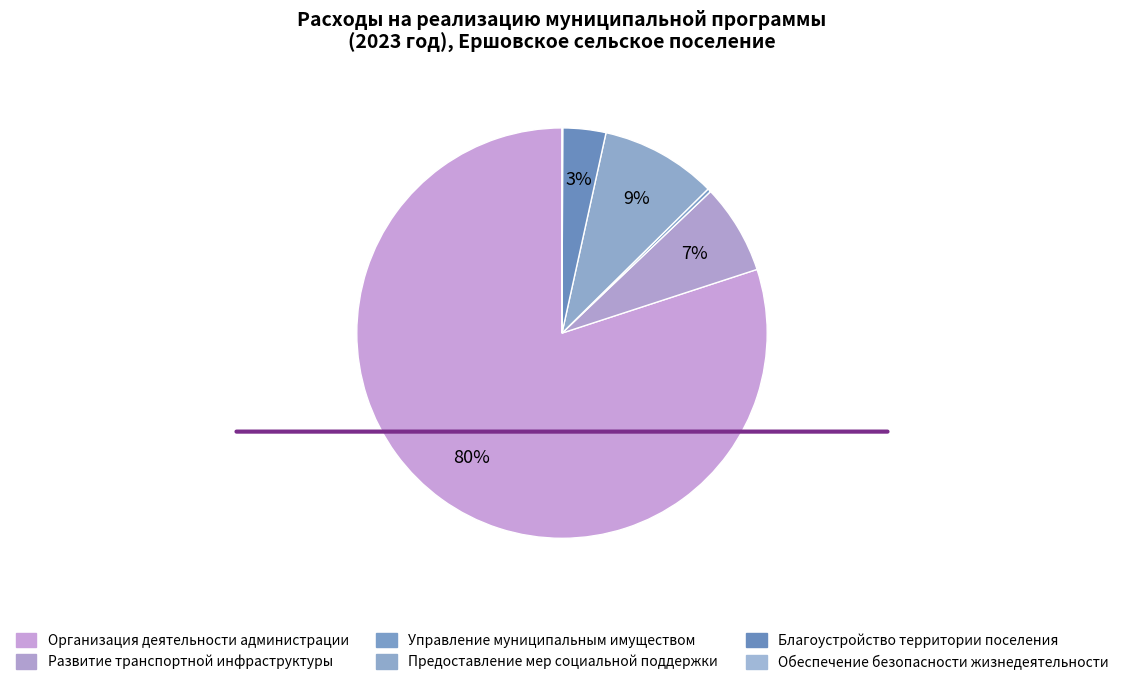

Rank the categories by value from highest to lowest.

Организация деятельности администрации, Предоставление мер социальной поддержки, Развитие транспортной инфраструктуры, Благоустройство территории поселения, Управление муниципальным имуществом, Обеспечение безопасности жизнедеятельности